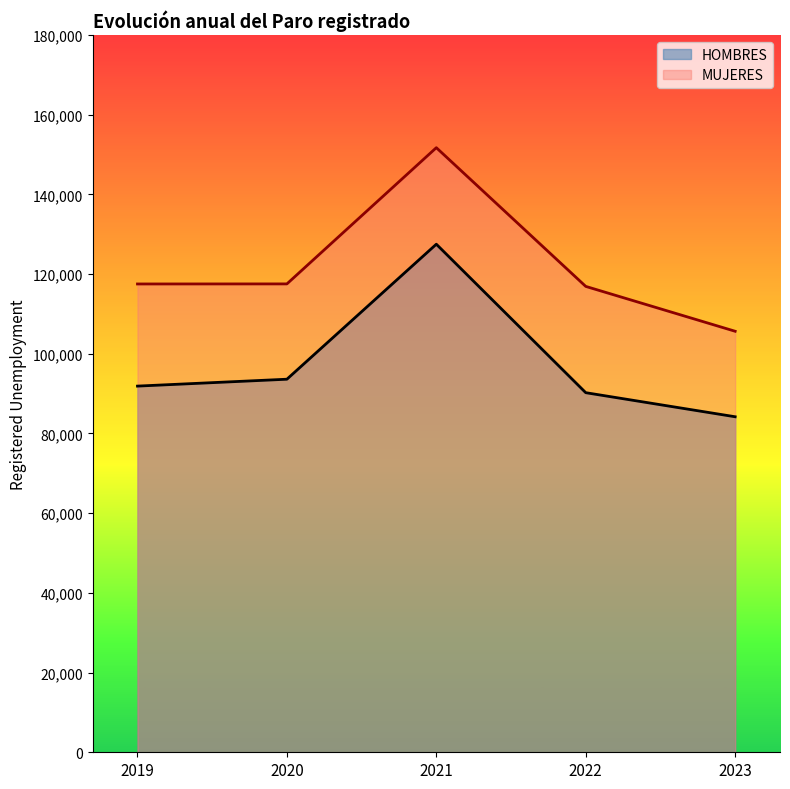

Is the value of HOMBRES at 2021 greater than the value of MUJERES at 2020?

Yes